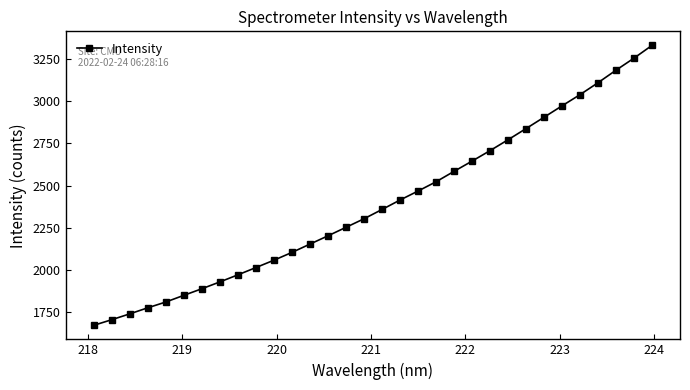

What is the smallest value displayed?

1670.4